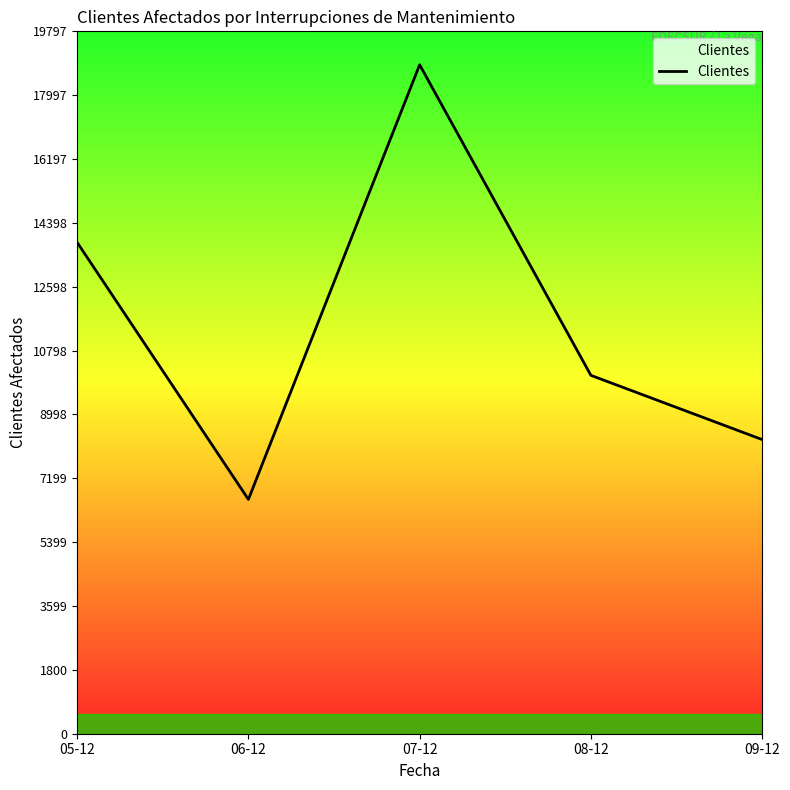

Is it true that the value at 05-12 is 13848?

True